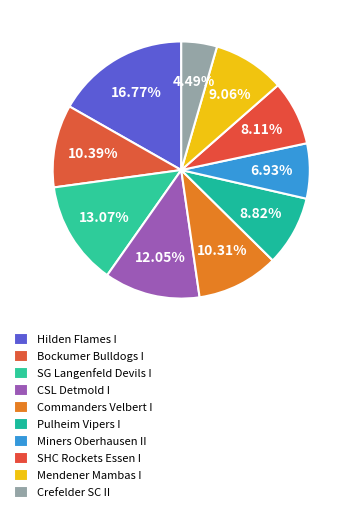

What percentage is the SG Langenfeld Devils I slice, to the nearest percent?

13%